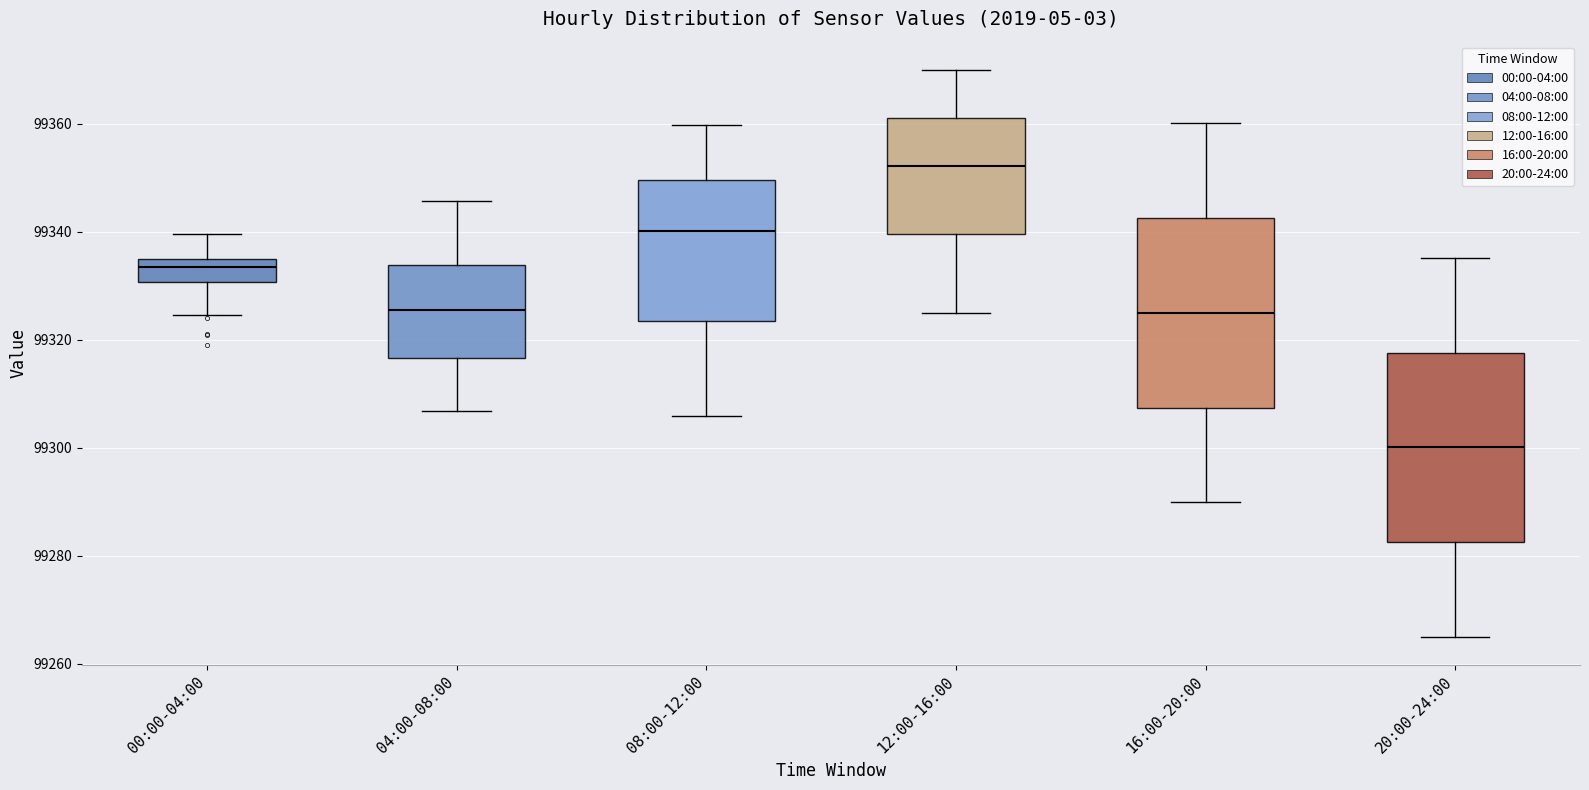

Where does the lower whisker of the box for 12:00-16:00 end on the y-axis? The values are not printed on the chart, so give them approximately, as read against the axis.

99326